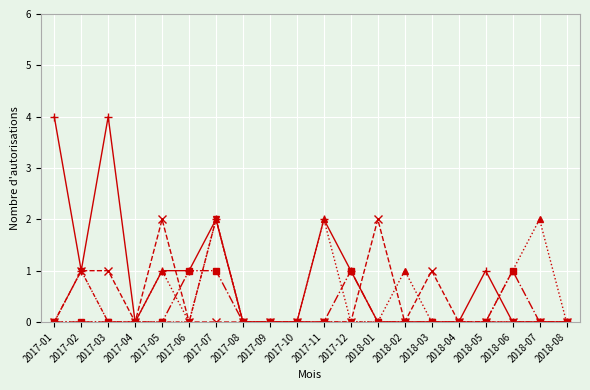

What is the greatest value displayed?

4